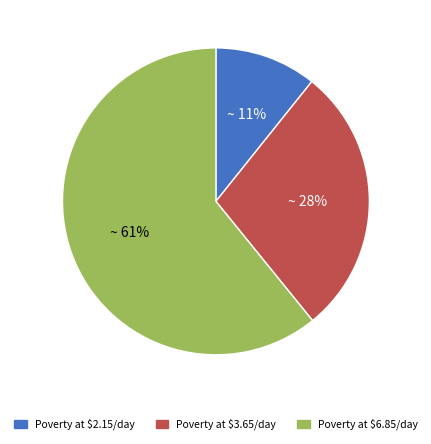

Rank the categories by value from highest to lowest.

Poverty at $6.85/day, Poverty at $3.65/day, Poverty at $2.15/day